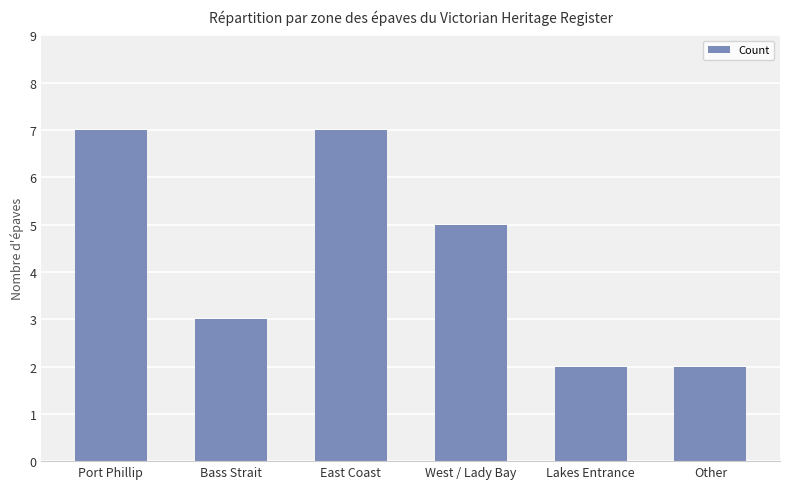

What is the greatest value displayed?

7